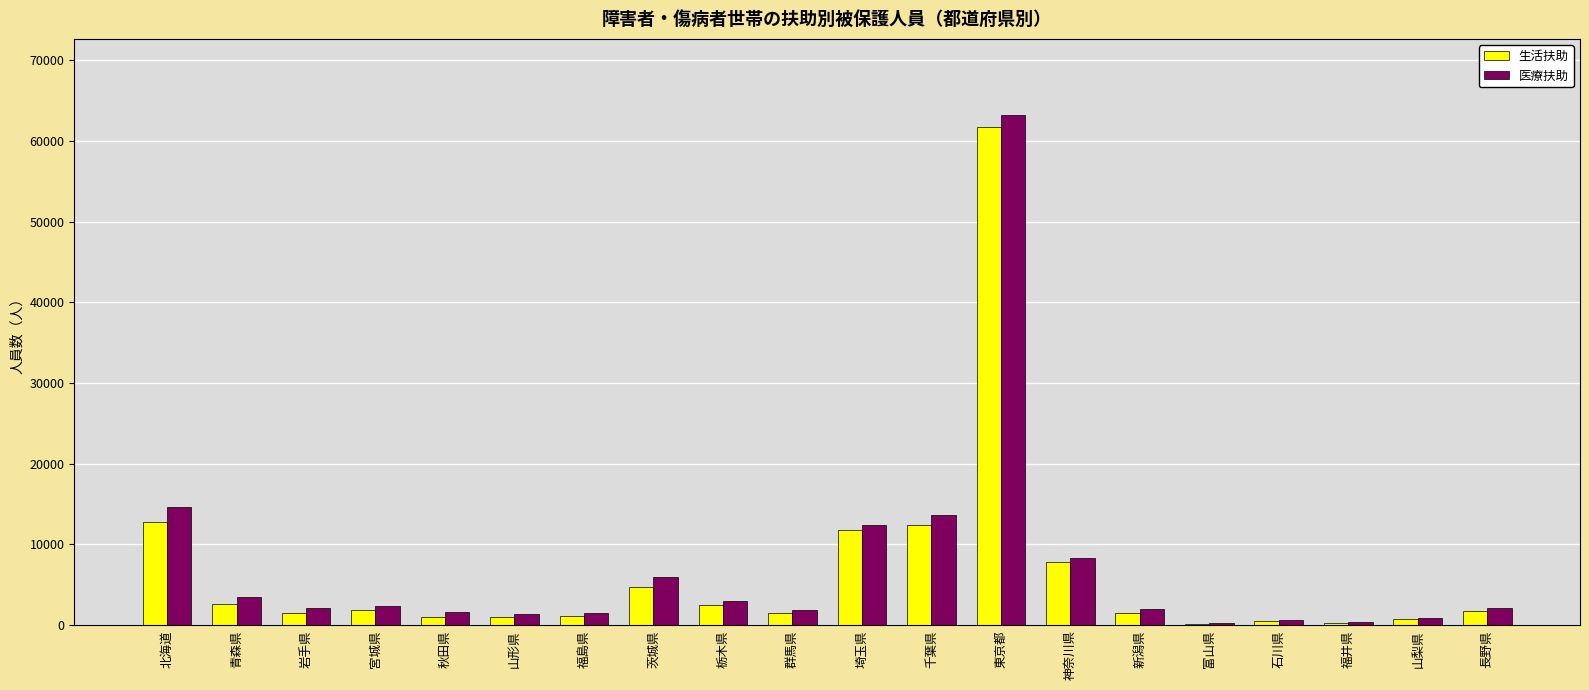

What is the maximum value shown in the chart?

63177